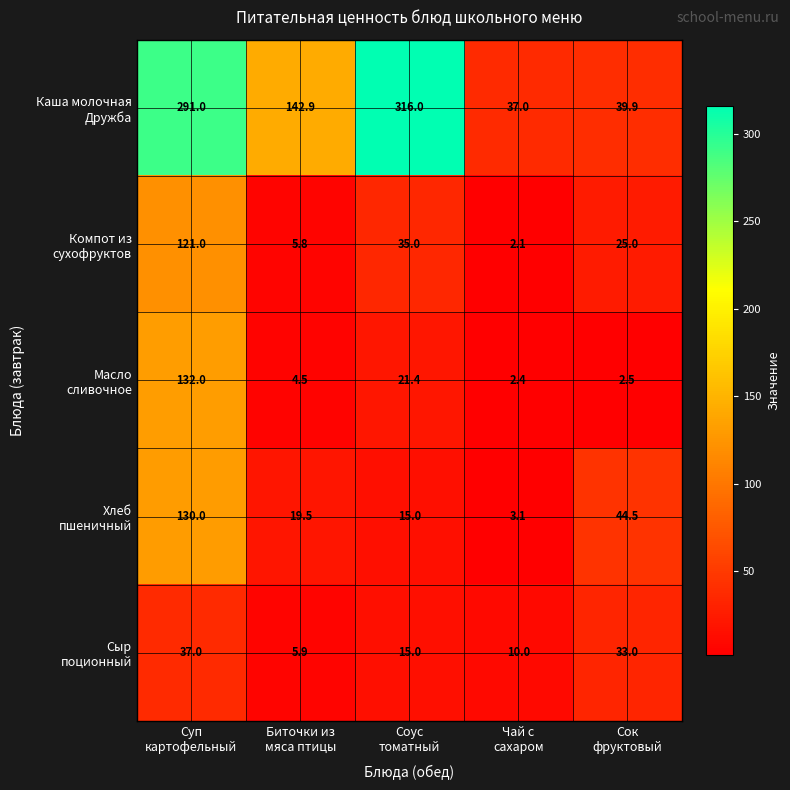

At how many categories does at least one series exceed 114?

3